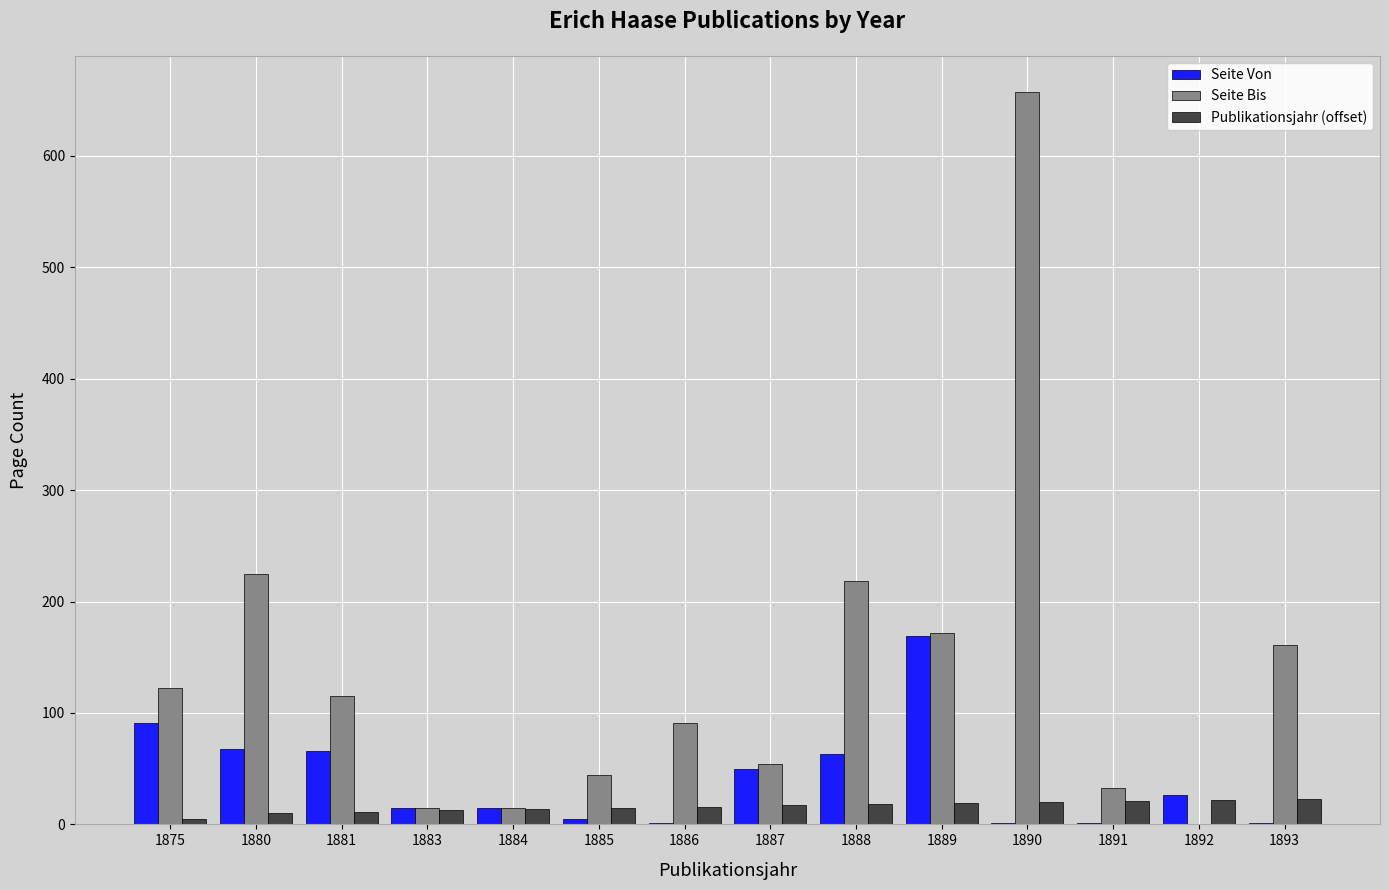

What is the maximum value for Publikationsjahr (offset)?

23